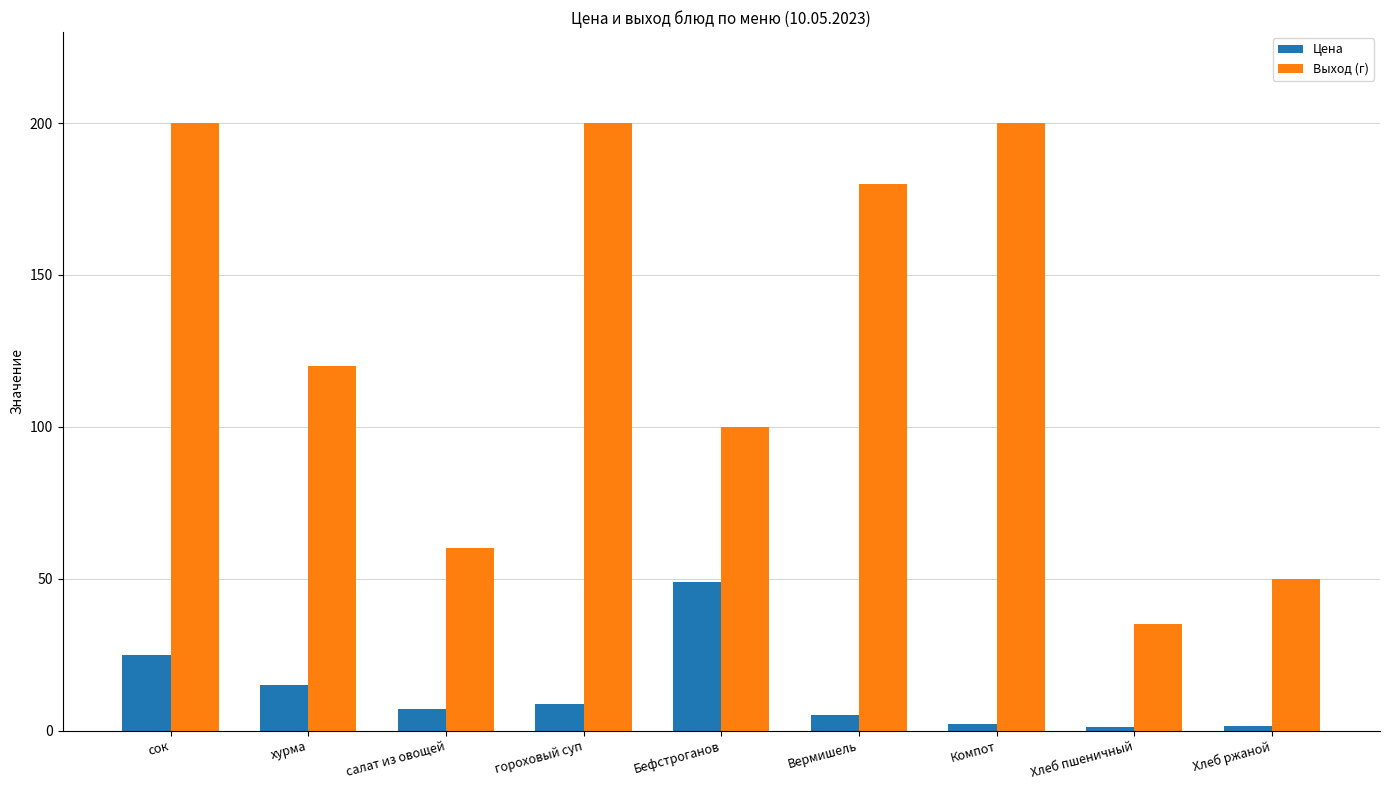

List the series in order of their peak value, highest first.

Выход (г), Цена